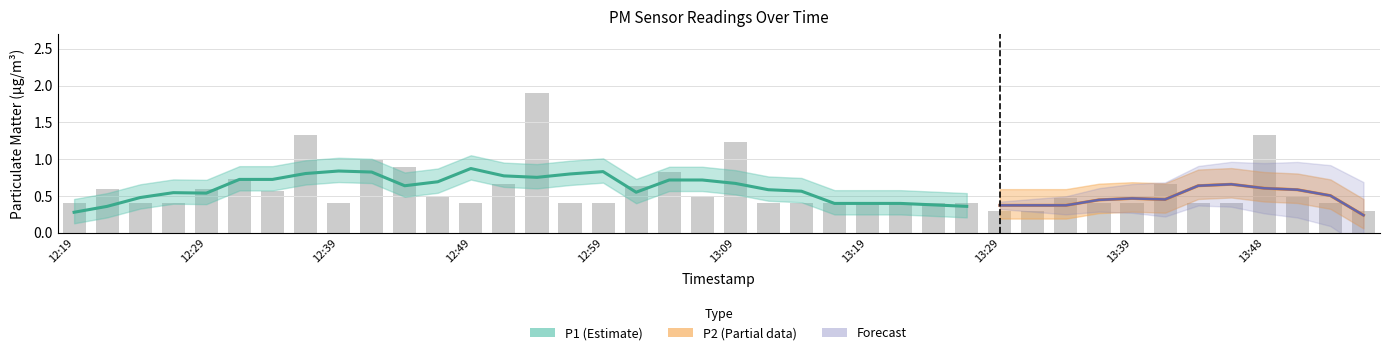

Rank the categories by value from lowest to highest.

13:29, 13:31, 13:56, 12:19, 12:24, 12:27, 12:39, 12:49, 12:57, 12:59, 13:11, 13:14, 13:16, 13:19, 13:21, 13:24, 13:26, 13:36, 13:39, 13:44, 13:46, 13:54, 13:34, 12:47, 13:07, 13:51, 12:34, 12:22, 12:29, 13:02, 12:52, 13:41, 12:32, 13:04, 12:44, 12:42, 13:09, 12:37, 13:48, 12:54